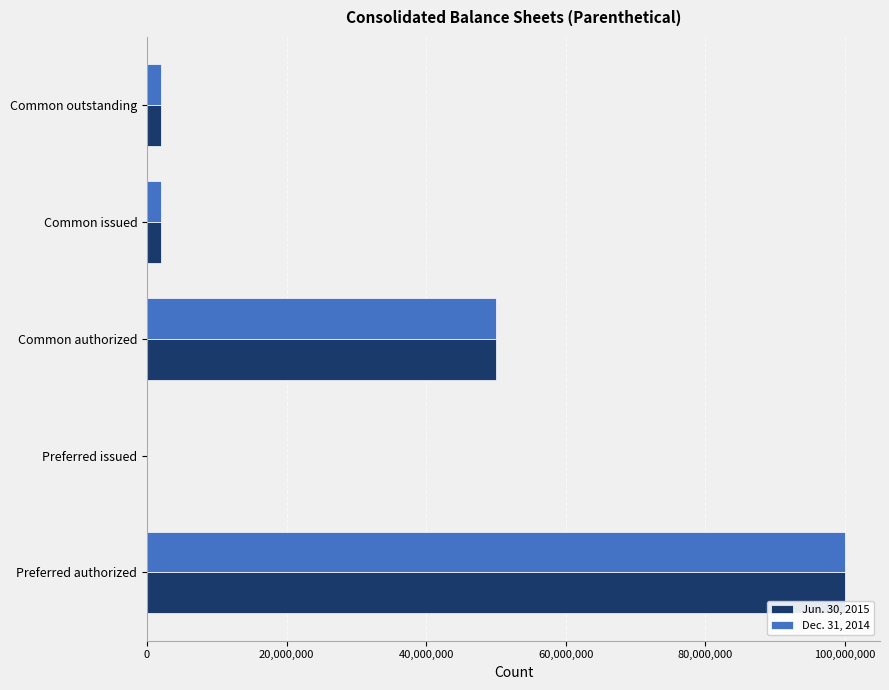

At which label does Jun. 30, 2015 reach its peak?

Preferred authorized